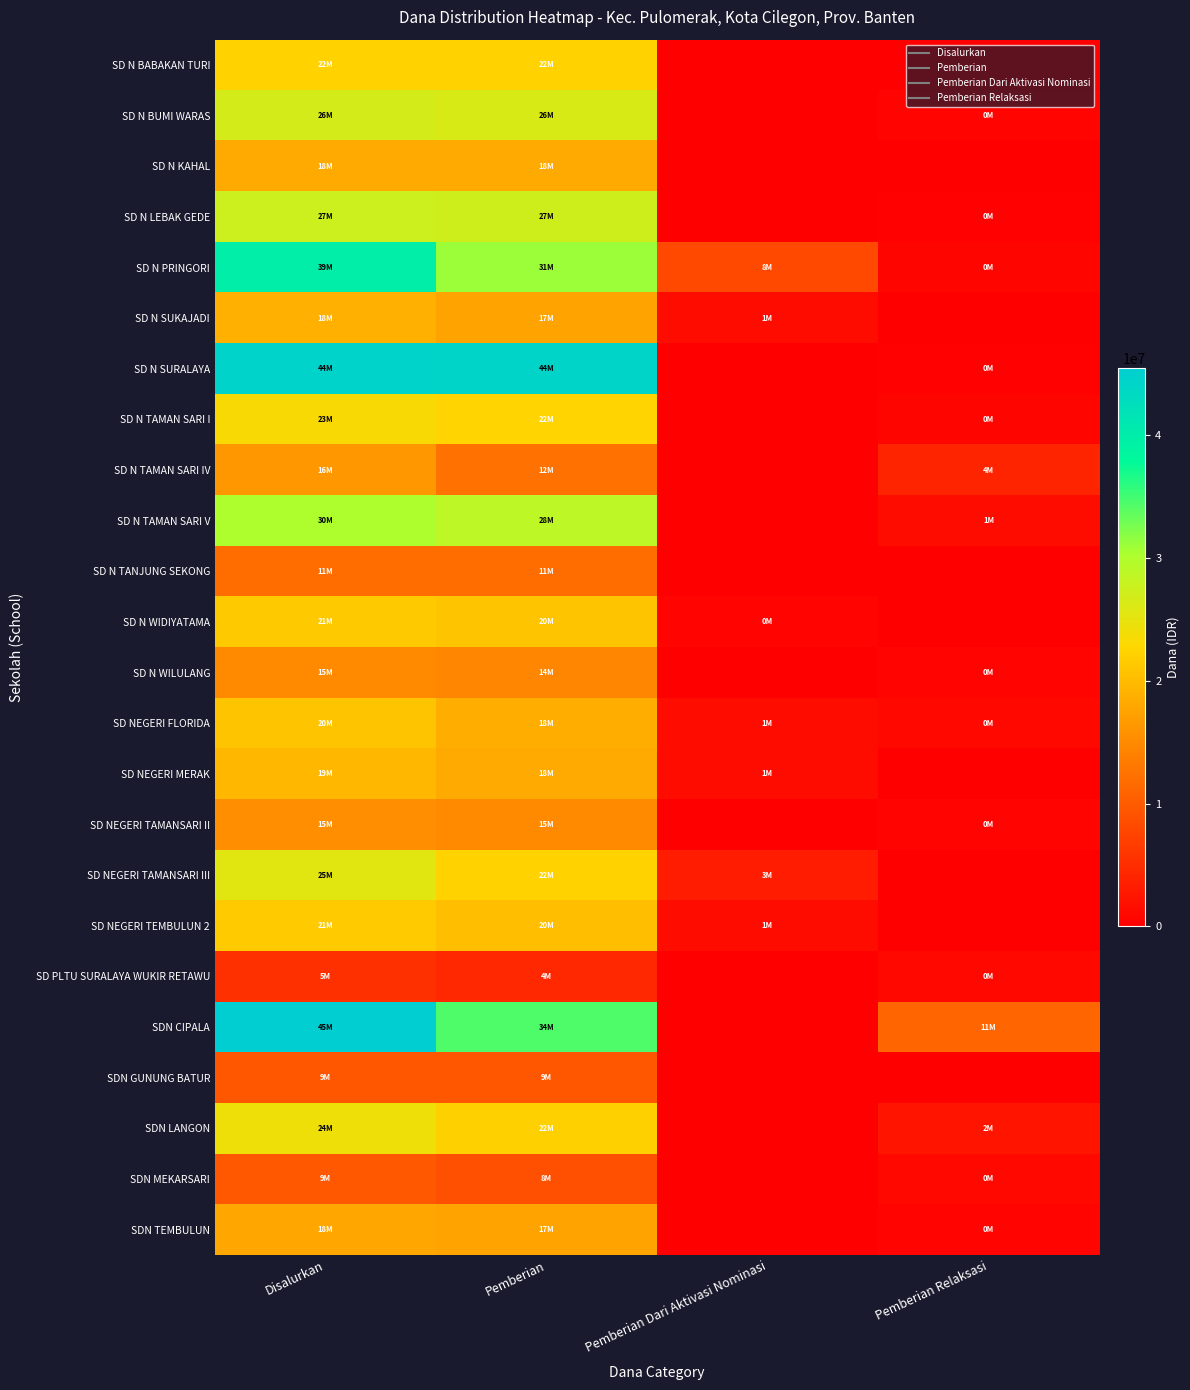

Count the number of categories in the chart.

4